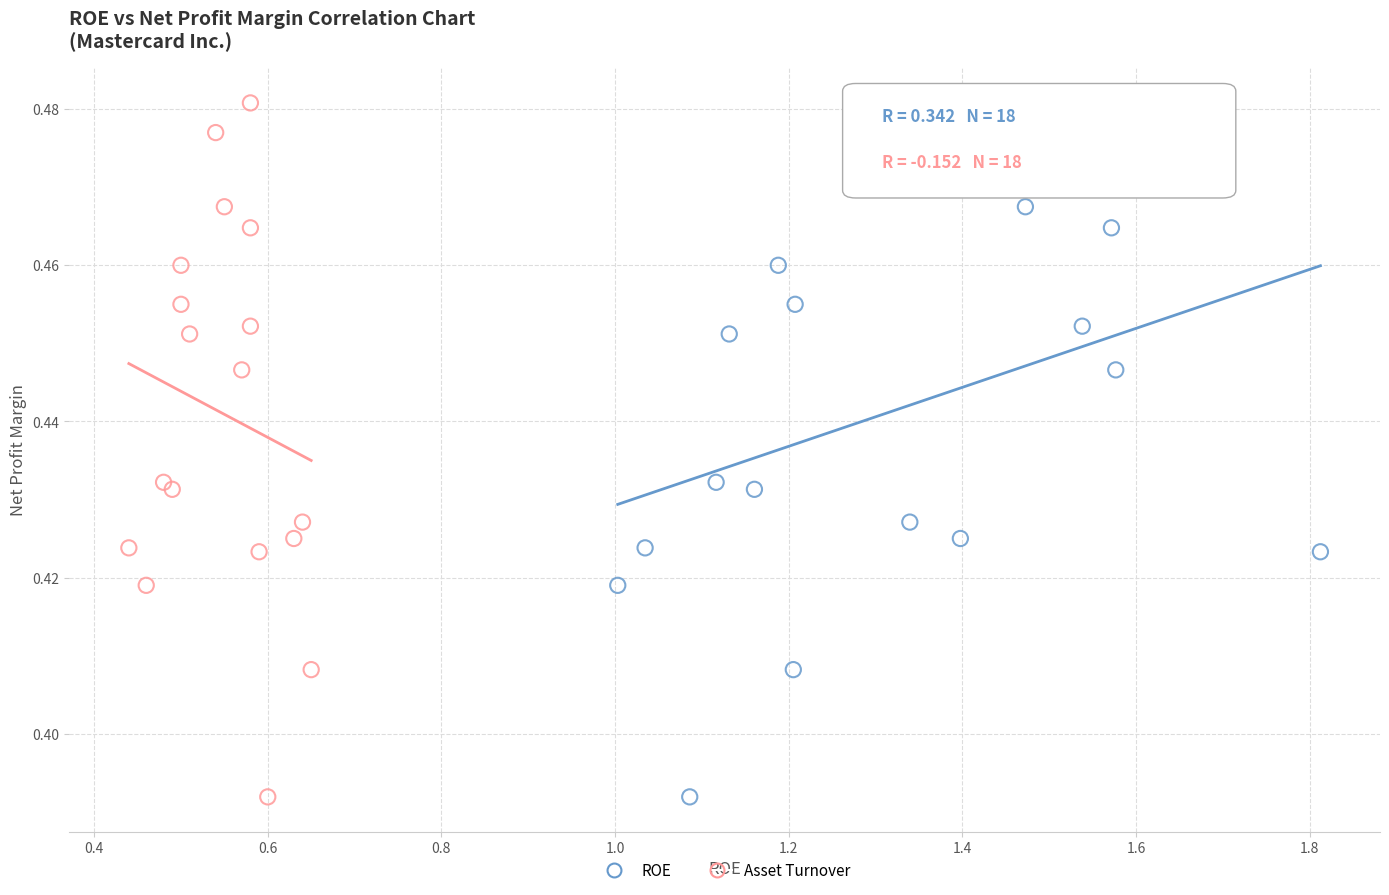

What are all the series names shown in the legend?

ROE, Asset Turnover